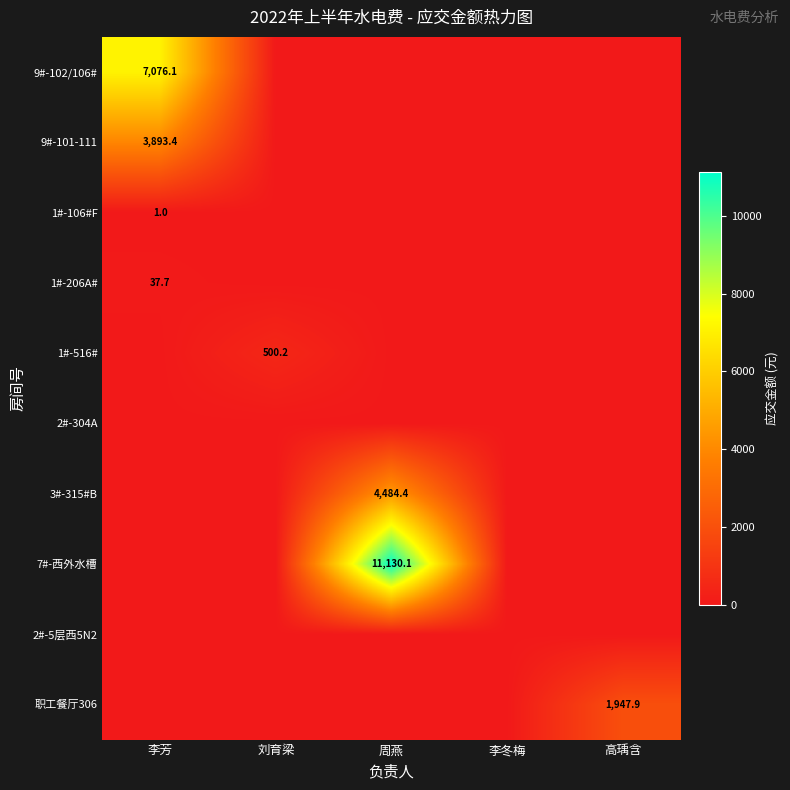

The value of 1#-516# at 刘育梁 is 735.0. True or false?

False